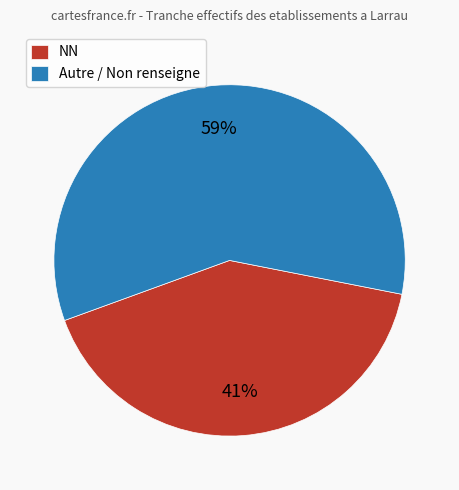

Is there a majority slice in this chart?

Yes